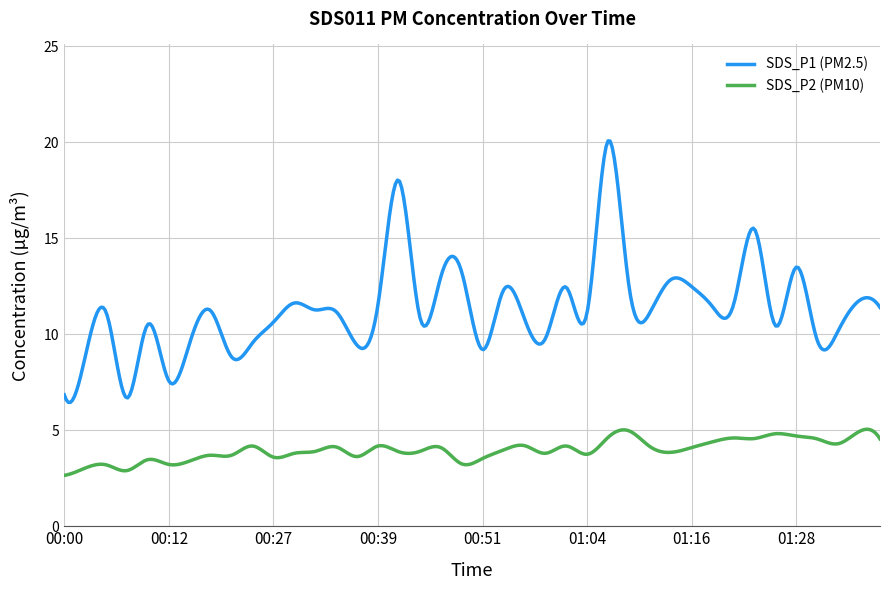

Which series has the largest total across all categories?

SDS_P1 (PM2.5)